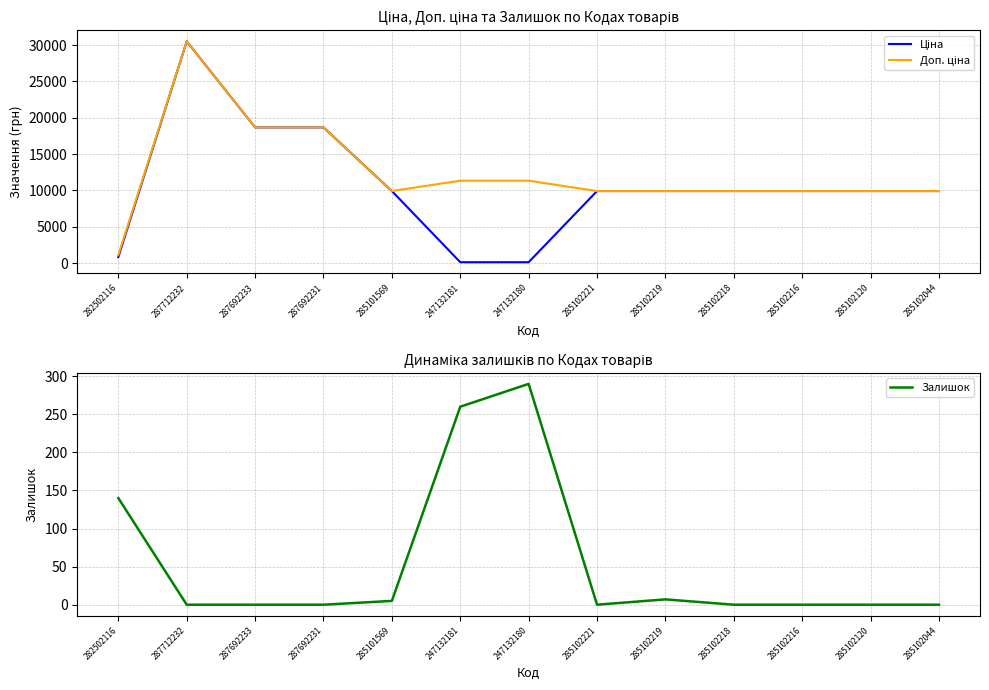

Which series has the largest total across all categories?

Доп. ціна